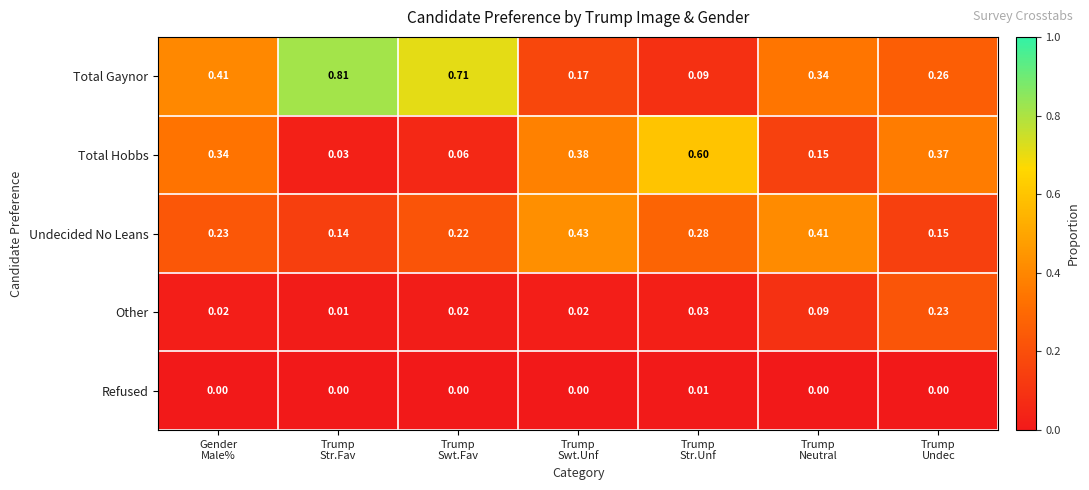

What is the total value across all series at Trump
Swt.Fav?

1.0